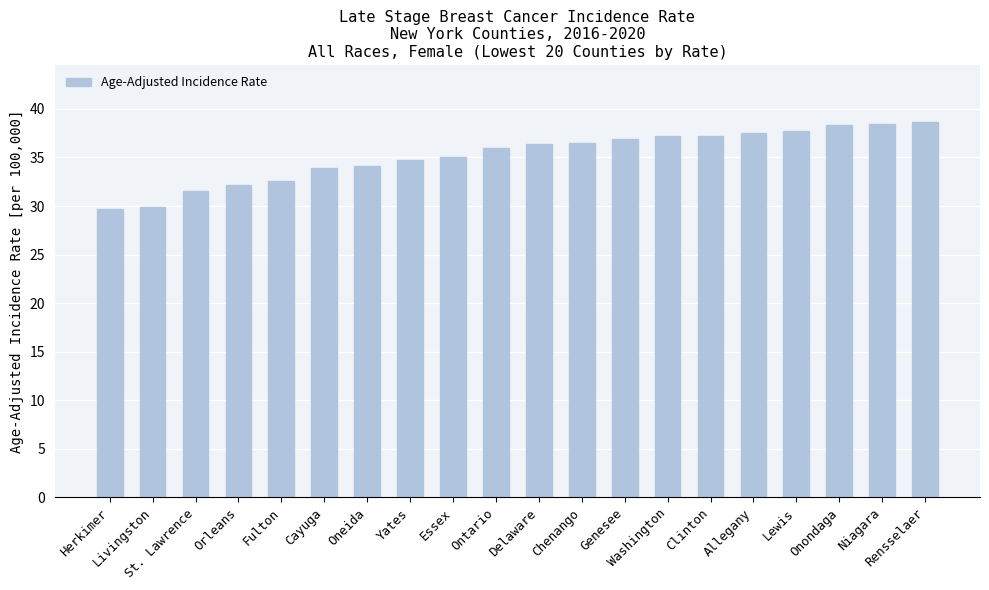

What is the minimum value shown in the chart?

29.7